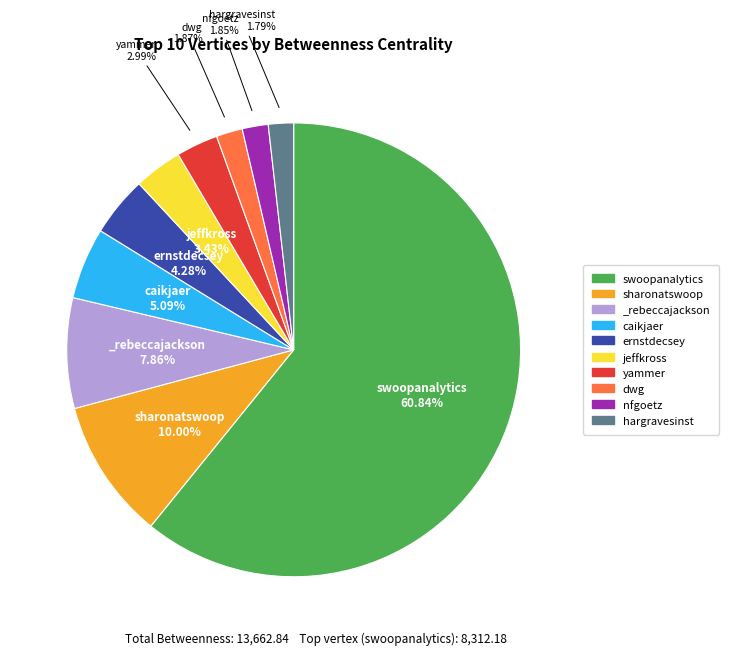

Approximately how many times larger is the value at caikjaer compared to sharonatswoop?

0.5